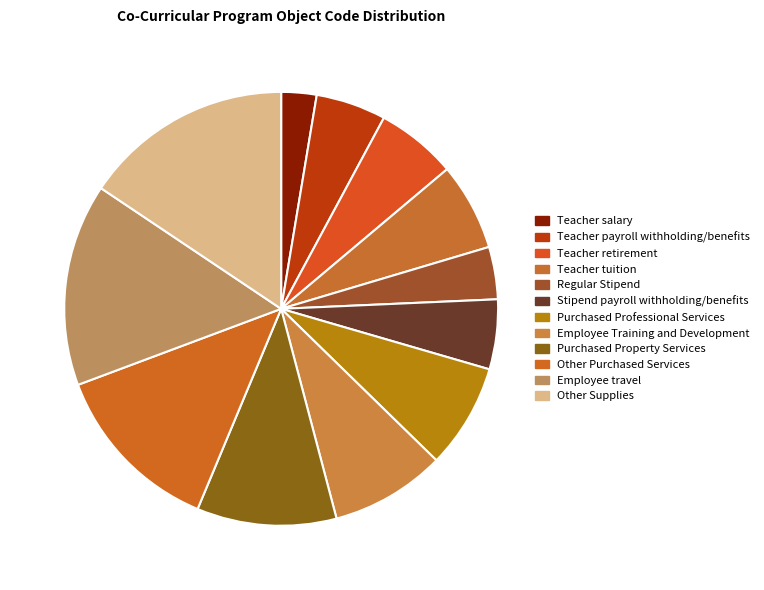

Which slice is the smallest?

Teacher salary